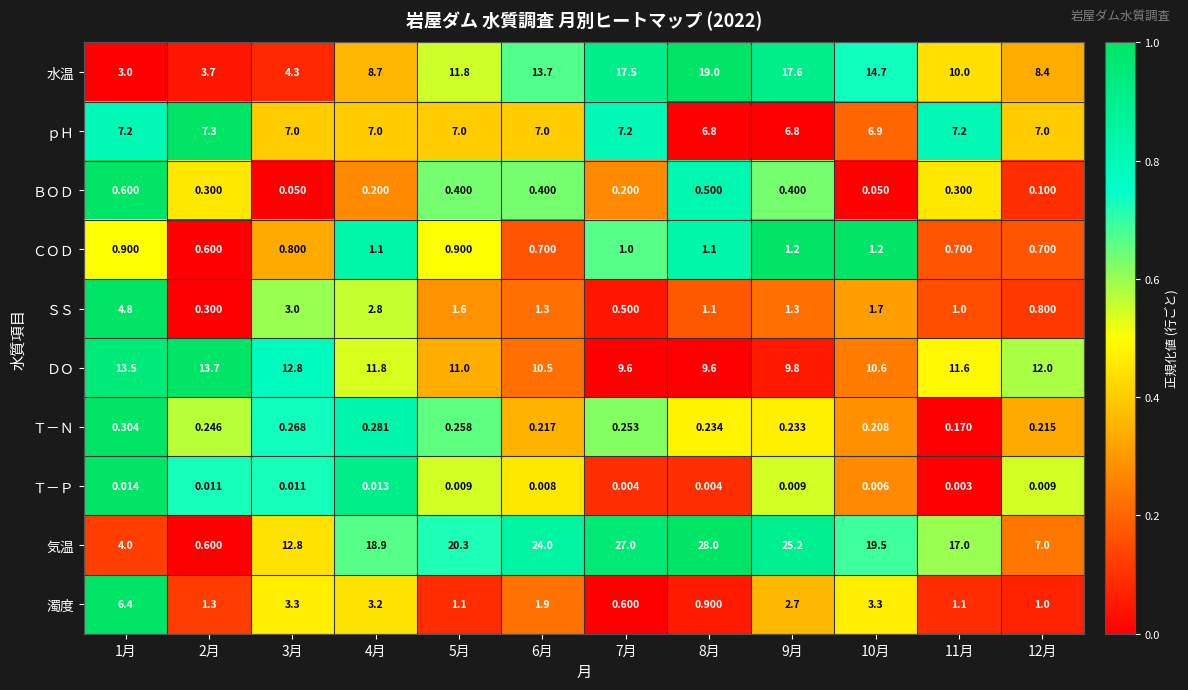

List the series in order of their peak value, highest first.

気温, 水温, ＤＯ, ｐＨ, 濁度, ＳＳ, ＣＯＤ, ＢＯＤ, Ｔ－Ｎ, Ｔ－Ｐ